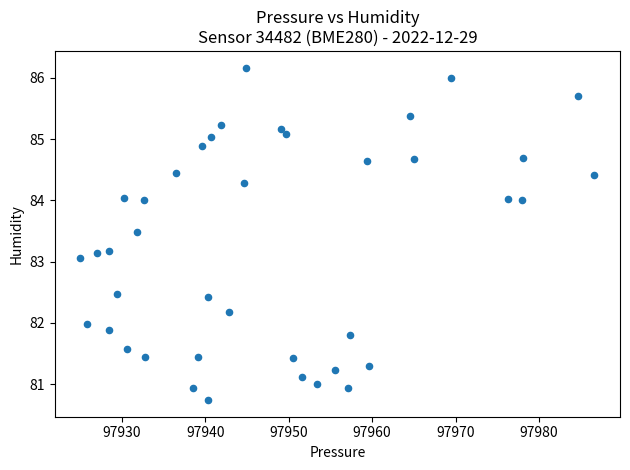

What is the range of X values (max minus min)?

61.6